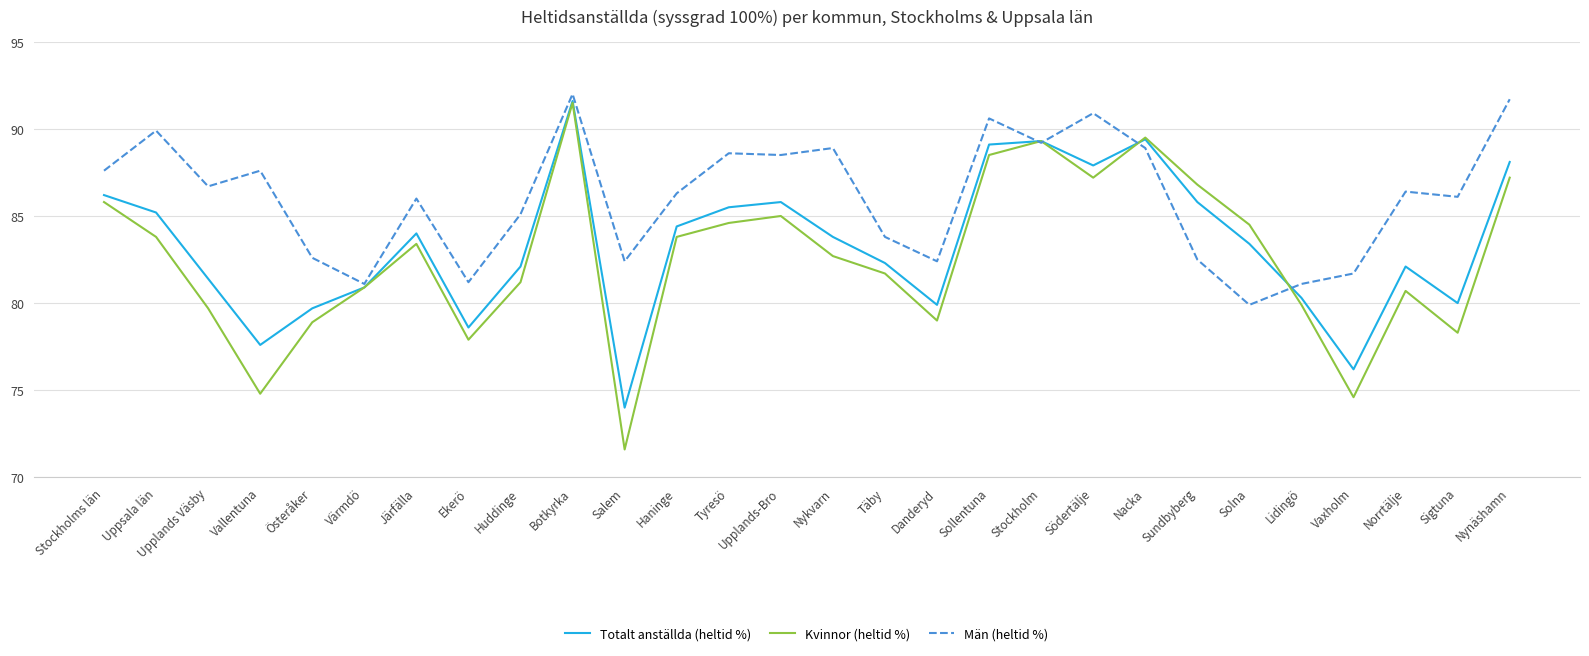

What is the lowest value of the Totalt anställda (heltid %) series?

74.0